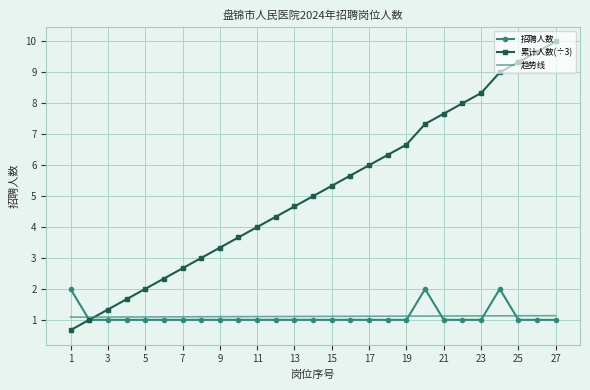

Which series has the largest total across all categories?

累计人数(÷3)